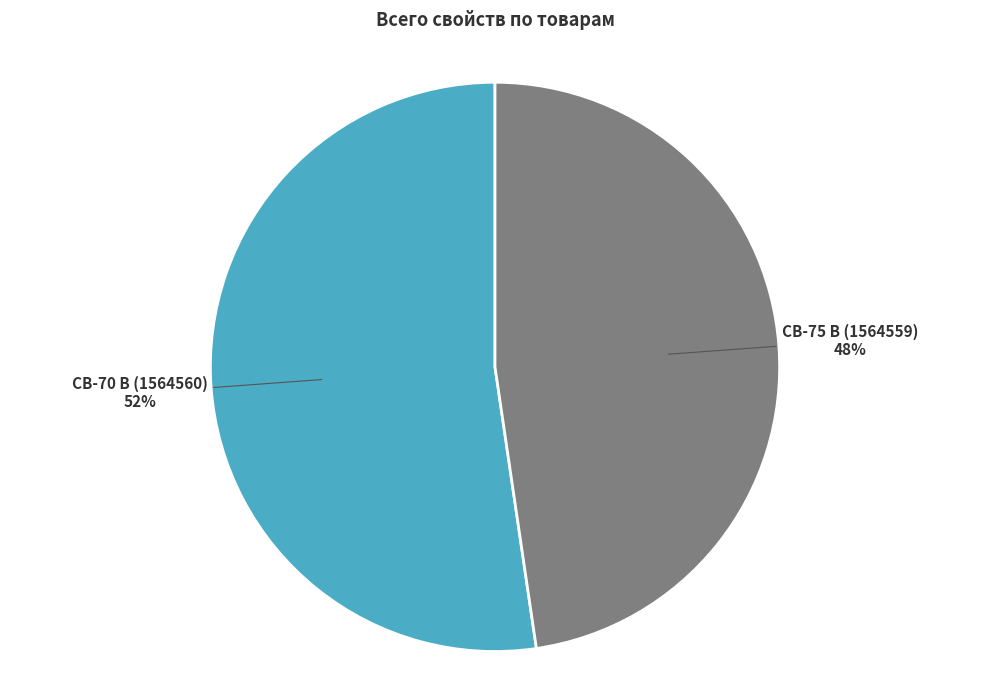

Rank the categories by value from highest to lowest.

СВ-70 В (1564560), СВ-75 В (1564559)